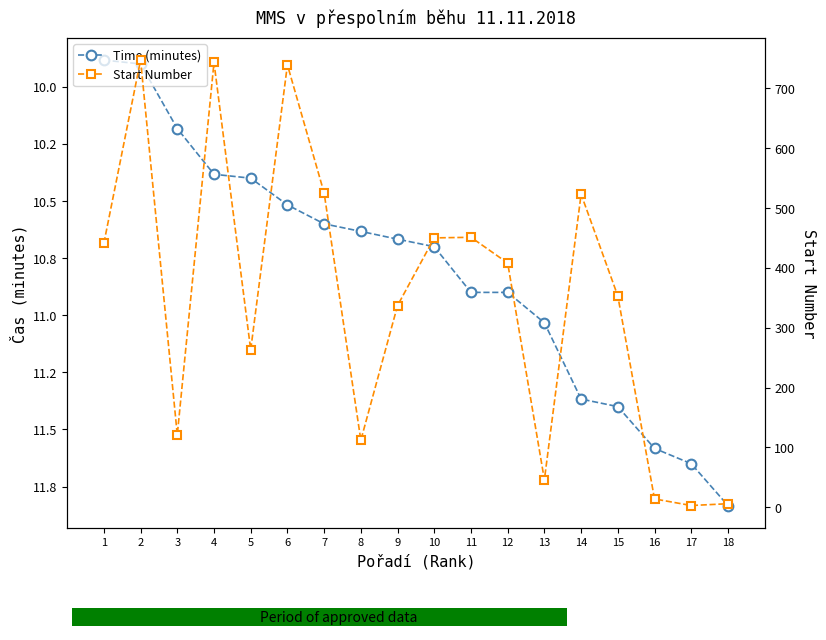

Where is Start Number nearest to the value 375?

15